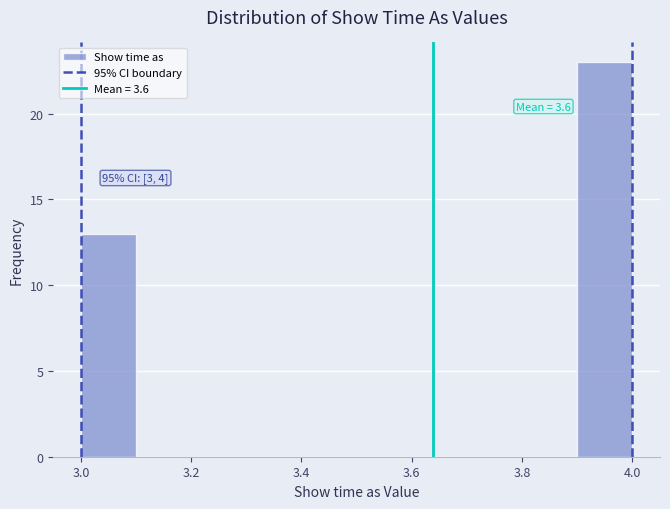

Over which range of the x-axis is the bar tallest?

3.9 to 4.0